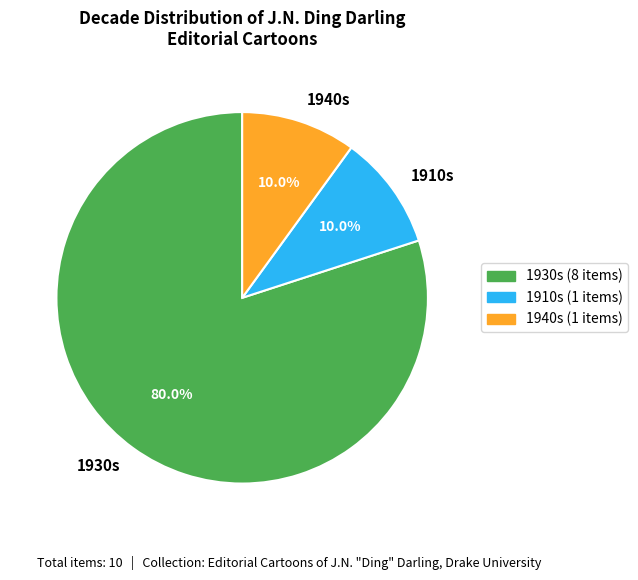

Which slice is the largest?

1930s